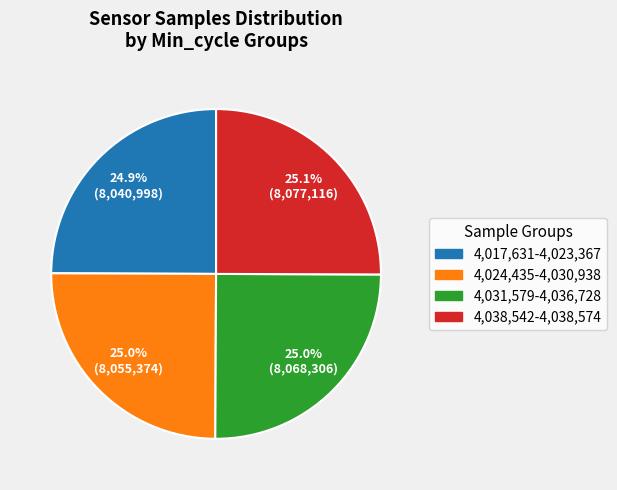

Does any single category account for the majority?

No